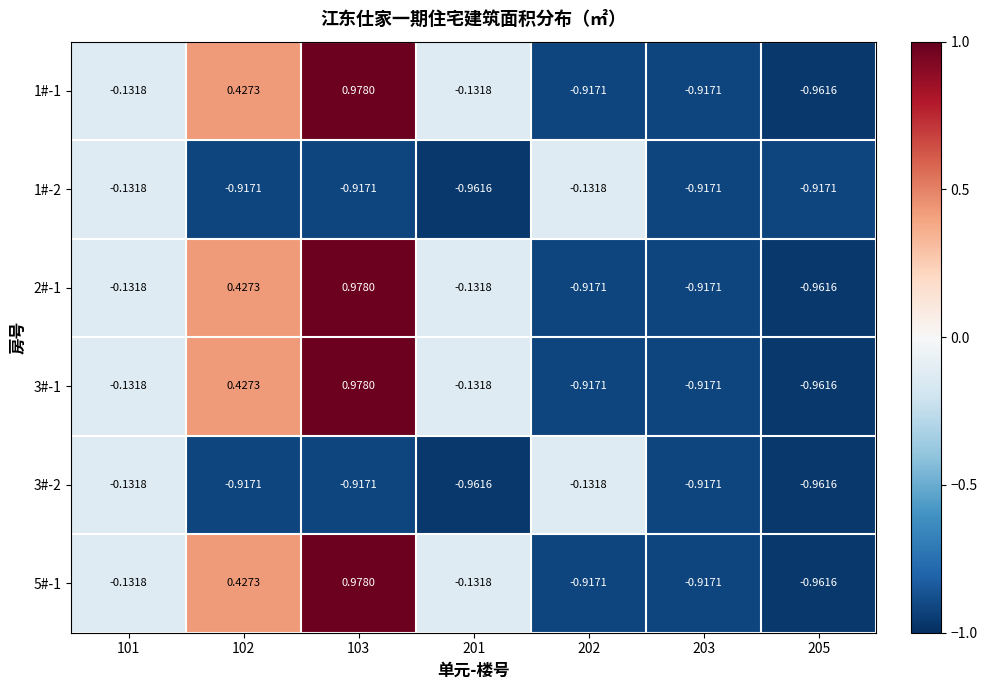

At which category is the sum across all series the highest?

103